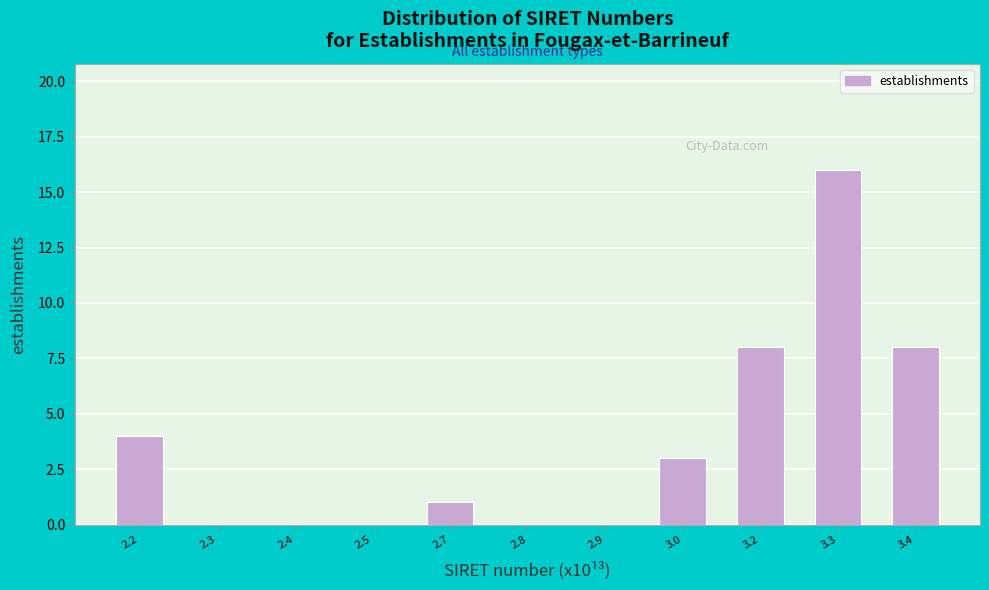

Reading right to left, what are all the values shown in this chart?

3.4=8	3.3=16	3.2=8	3.0=3	2.9=0	2.8=0	2.7=1	2.5=0	2.4=0	2.3=0	2.2=4